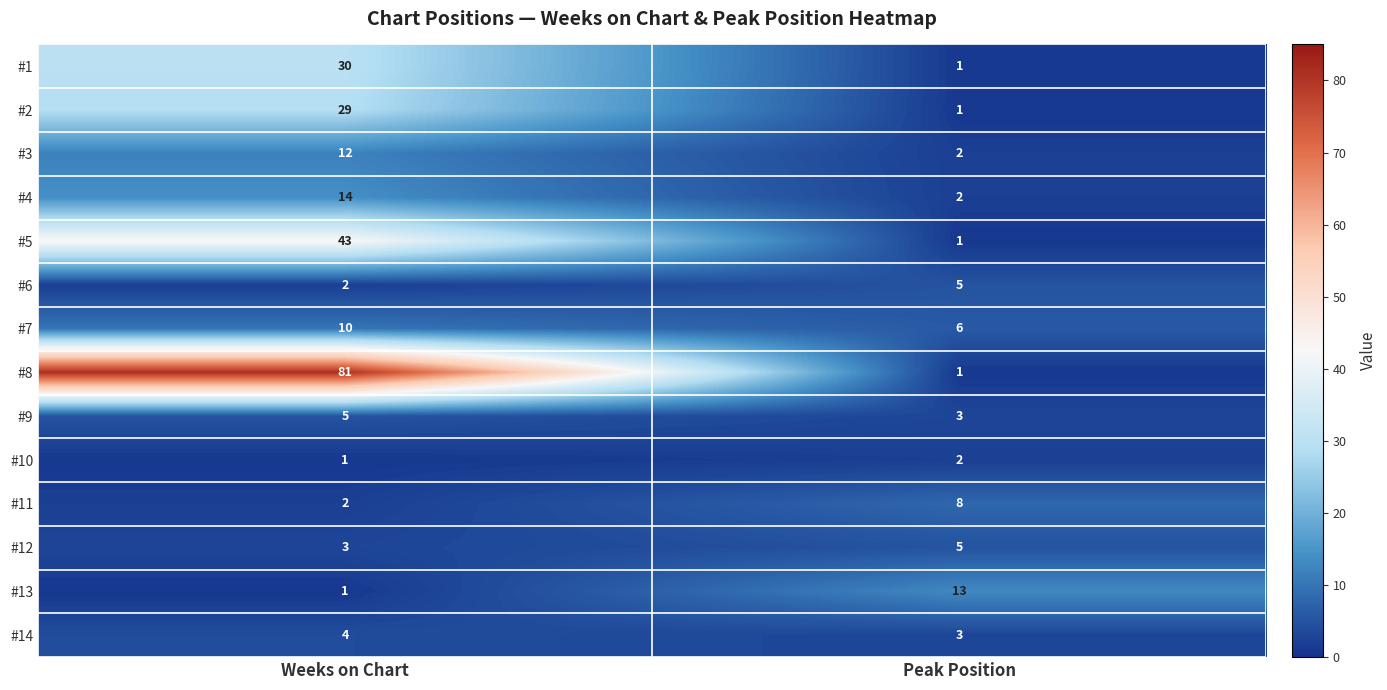

What is the sum of all #5 values?

44